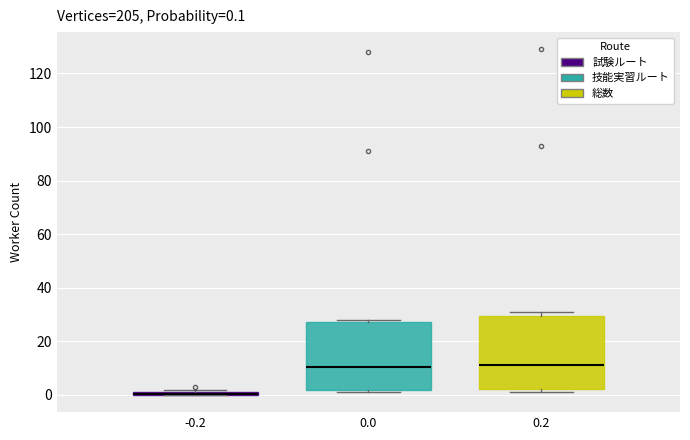

Which box is the tallest, from its lower edge to its upper edge?

0.2